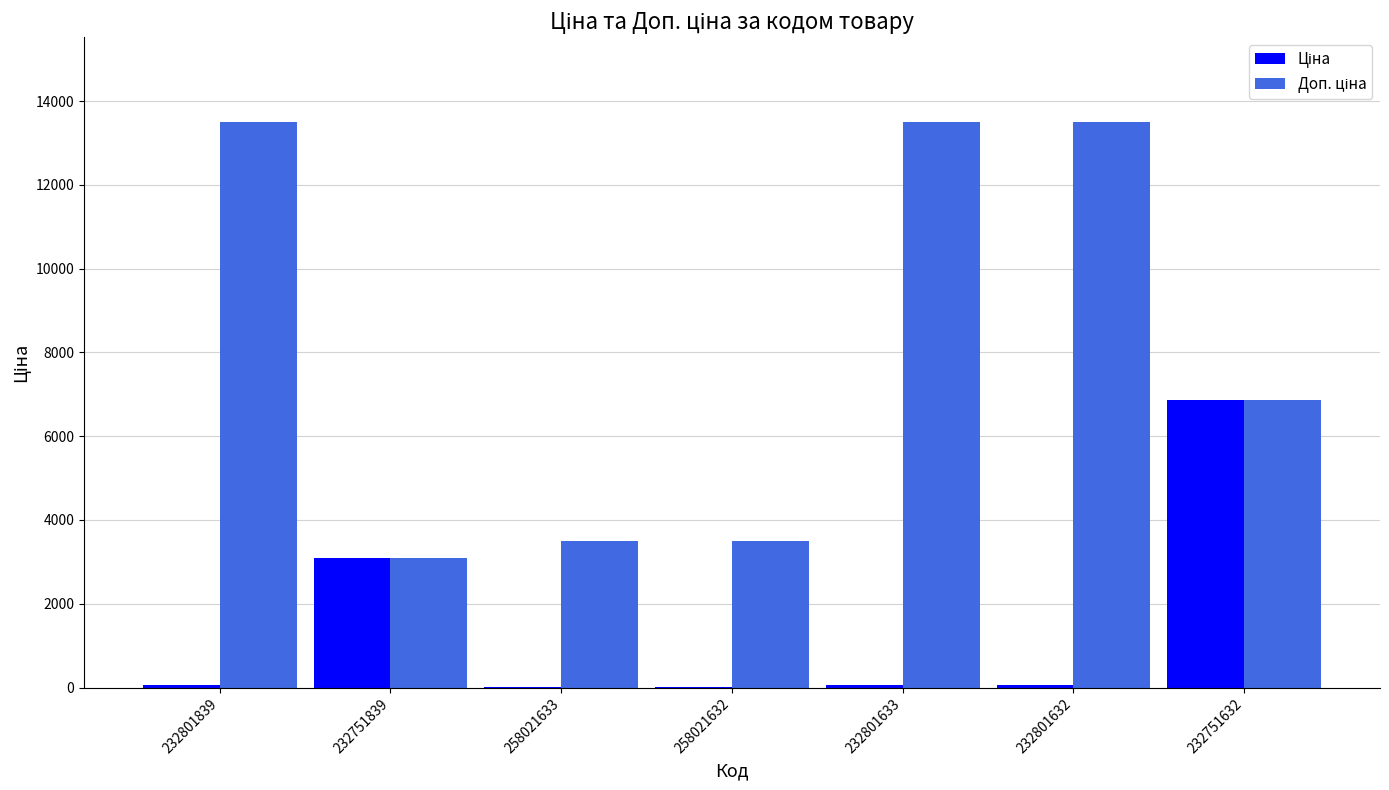

Reading left to right, what are all the values shown in this chart?

Ціна: 60.0	3091.2	15.6	15.6	60.0	60.0	6869.4
Доп. ціна: 13493.2	3091.0	3506.0	3506.0	13493.2	13493.2	6869.4